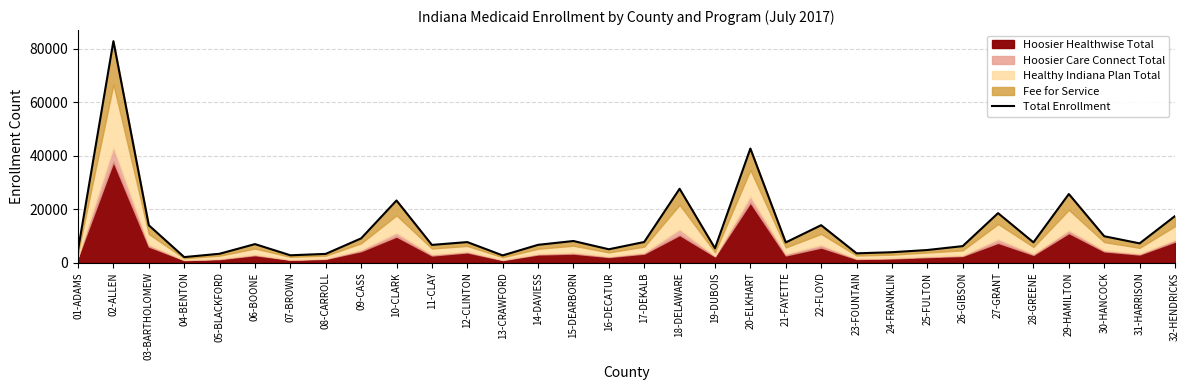

What is the difference between the maximum and minimum values?

80651